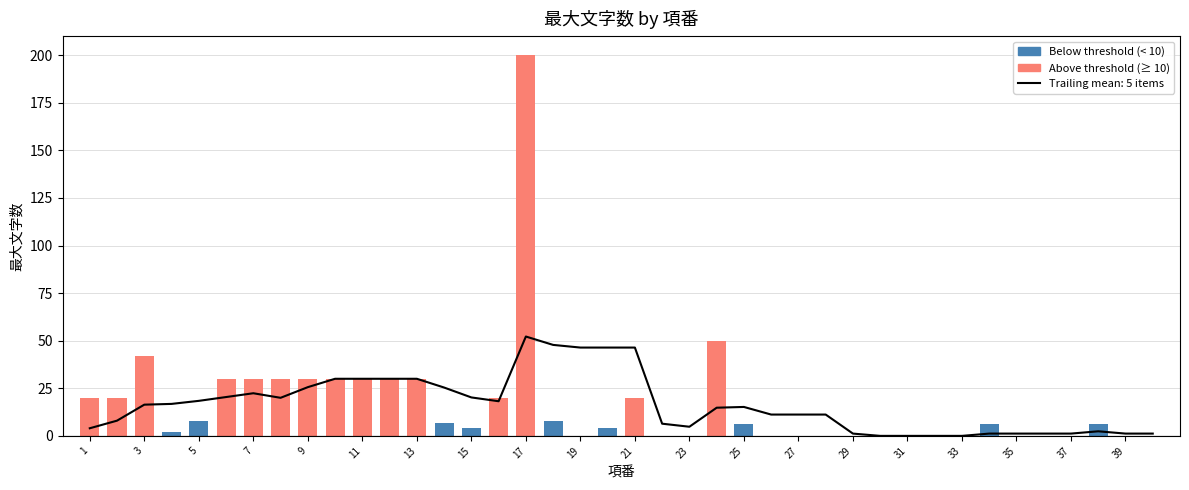

Which series has the largest range (max minus min)?

Above threshold (≥ 10)